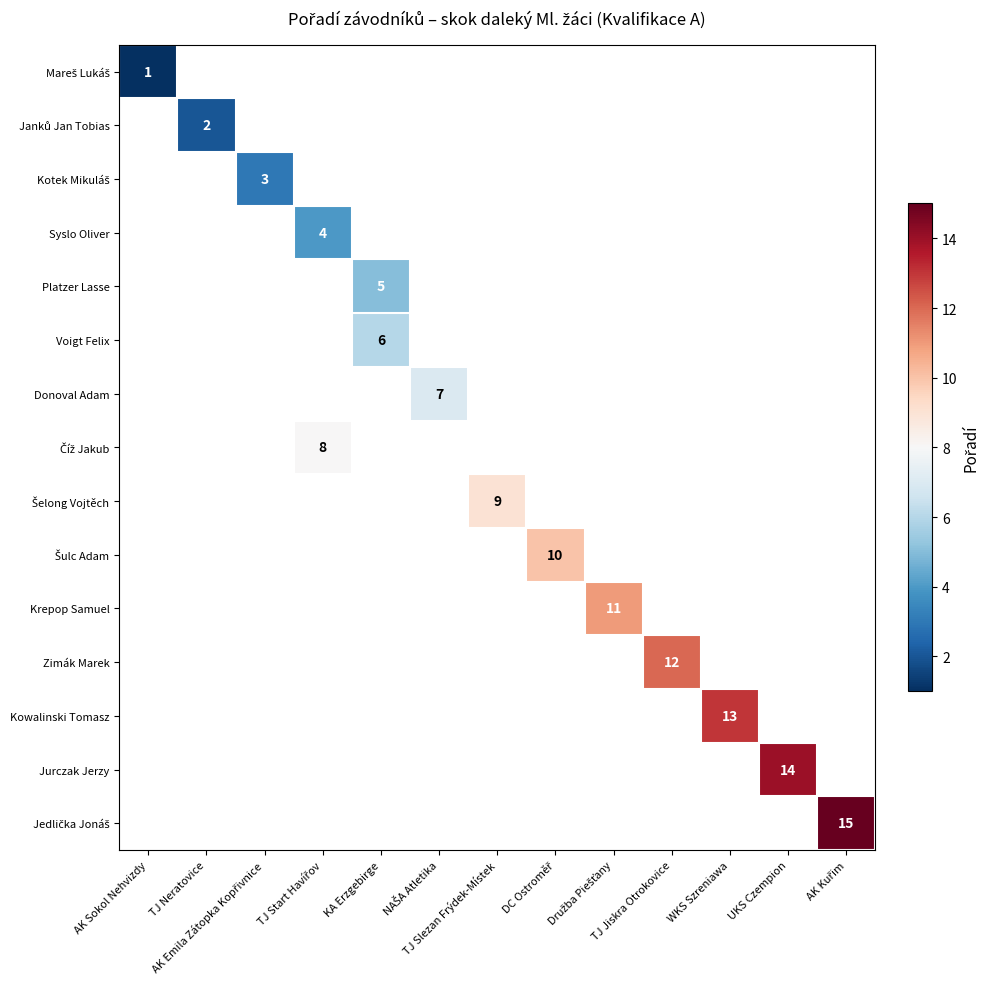

What is the minimum value shown in the chart?

1.0